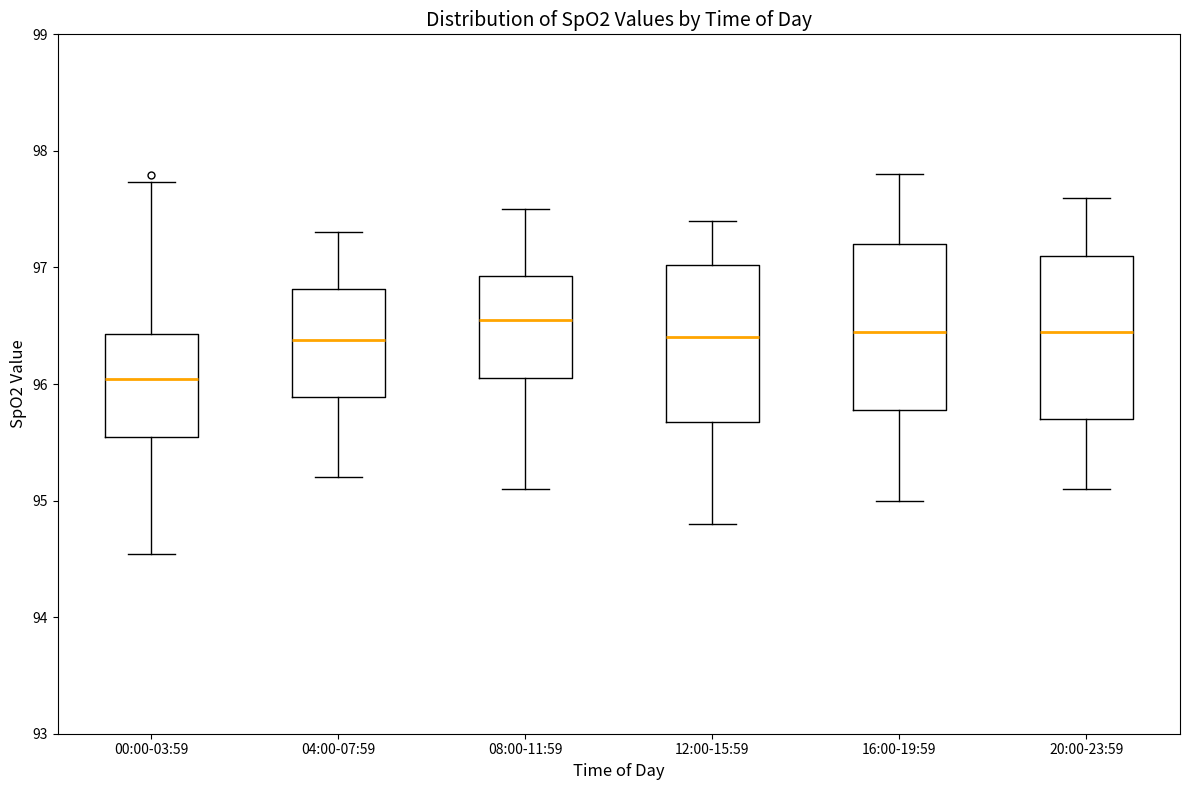

Where does the median line of the box for 00:00-03:59 sit on the y-axis? The values are not printed on the chart, so give them approximately, as read against the axis.

96.0